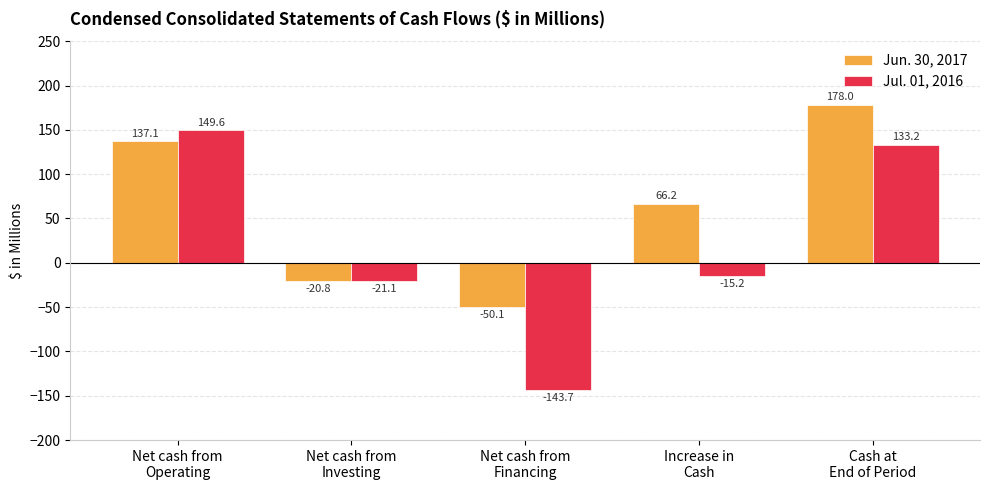

Reading right to left, list all the values displayed in this chart.

Jun. 30, 2017: 178.0	66.2	-50.1	-20.8	137.1
Jul. 01, 2016: 133.2	-15.2	-143.7	-21.1	149.6